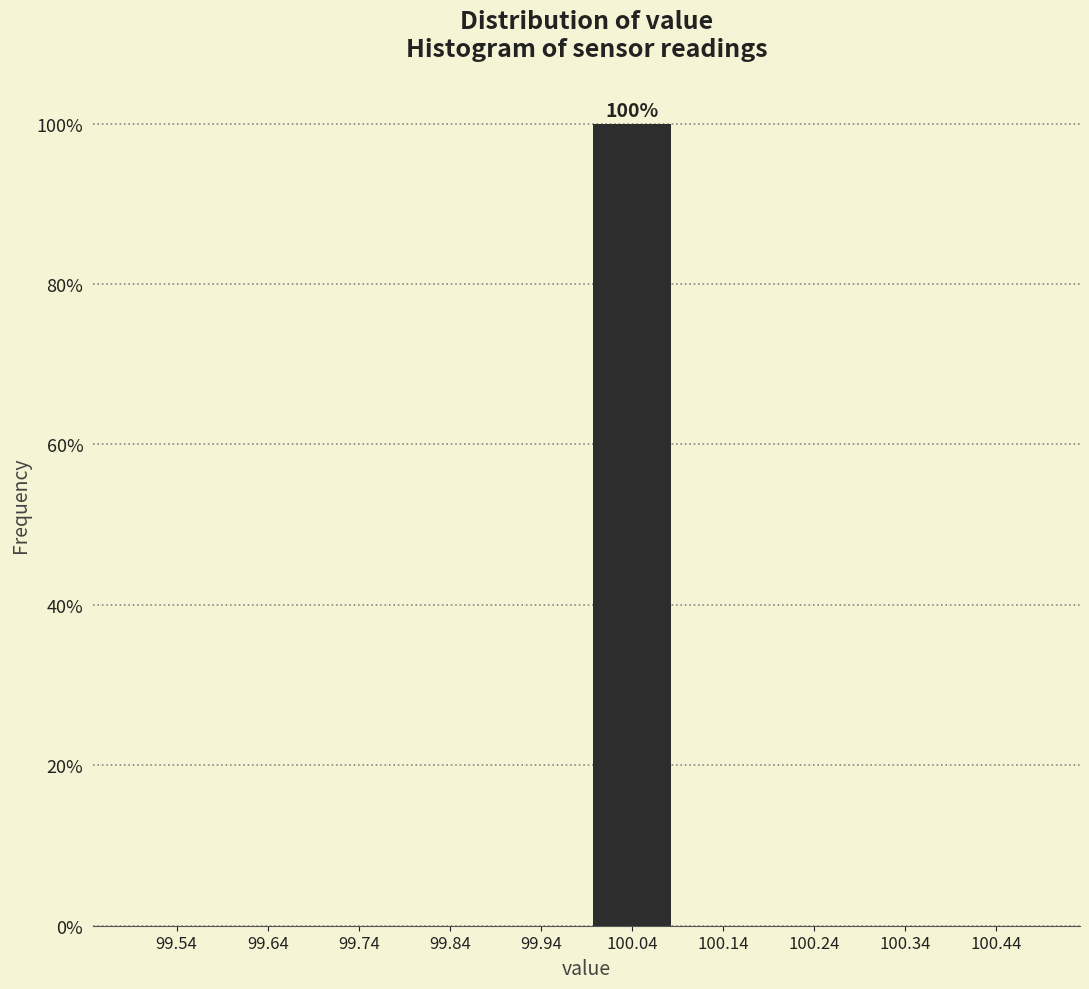

Which range on the x-axis has the tallest bar?

99.99 to 100.09